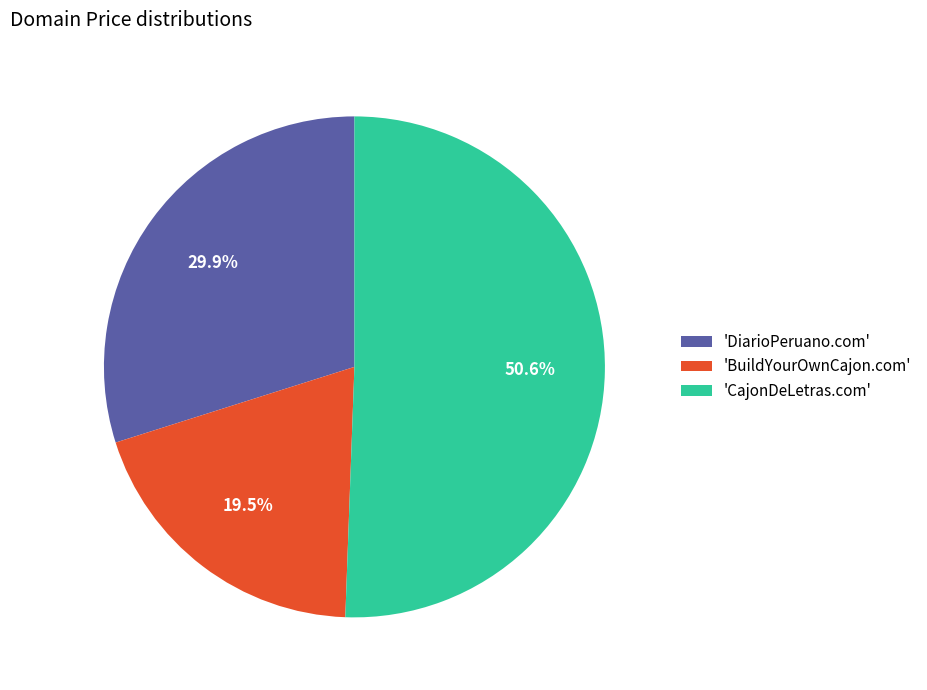

What is the ratio of the value at 'CajonDeLetras.com' to the value at 'BuildYourOwnCajon.com'?

2.6